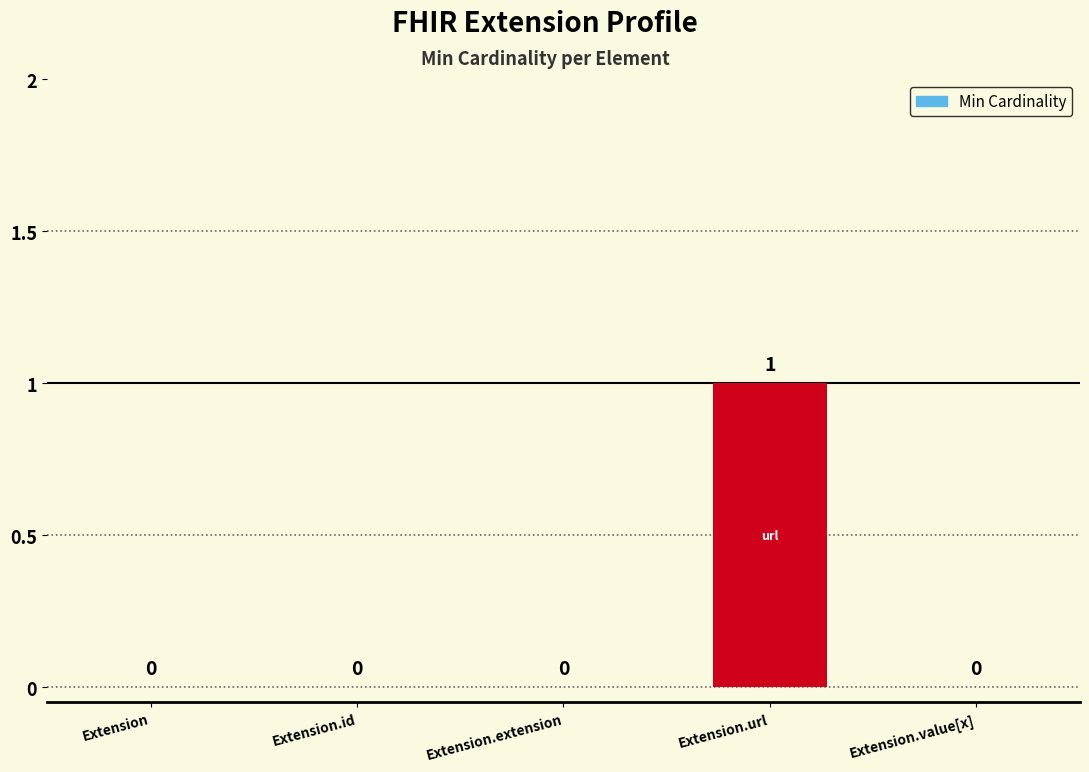

Count the number of categories in the chart.

5